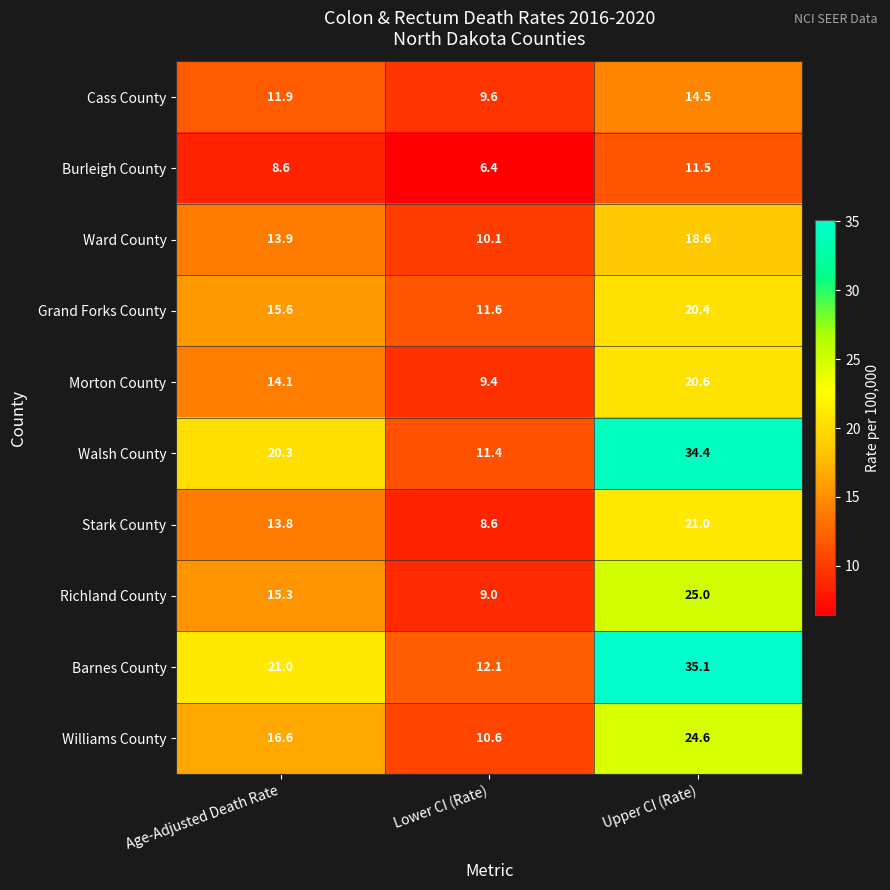

Reading right to left, list all the values displayed in this chart.

Cass County: 14.5	9.6	11.9
Burleigh County: 11.5	6.4	8.6
Ward County: 18.6	10.1	13.9
Grand Forks County: 20.4	11.6	15.6
Morton County: 20.6	9.4	14.1
Walsh County: 34.4	11.4	20.3
Stark County: 21.0	8.6	13.8
Richland County: 25.0	9.0	15.3
Barnes County: 35.1	12.1	21.0
Williams County: 24.6	10.6	16.6